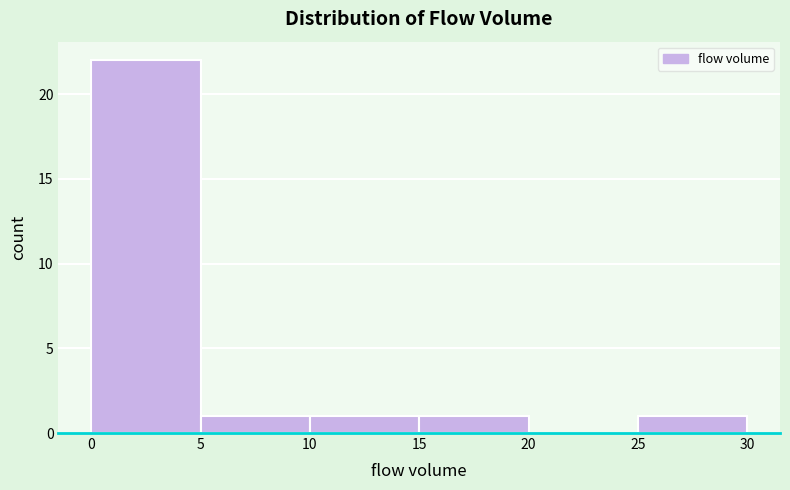

Over which range of the x-axis is the bar tallest?

0 to 5